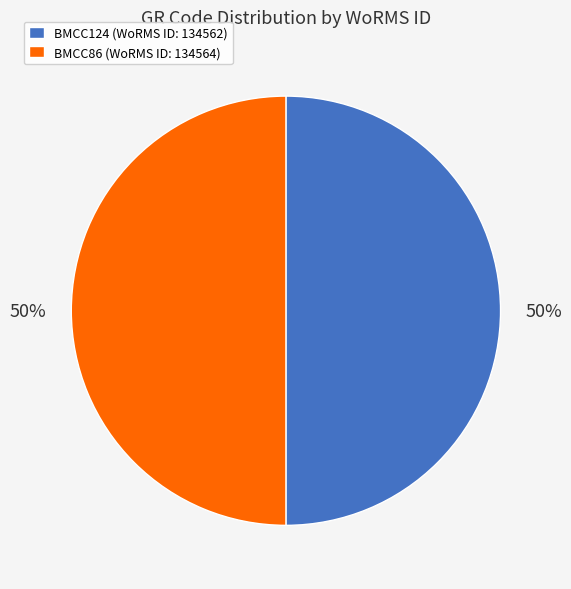

Do BMCC86 (WoRMS ID: 134564) and BMCC124 (WoRMS ID: 134562) together represent more than half of the pie?

Yes